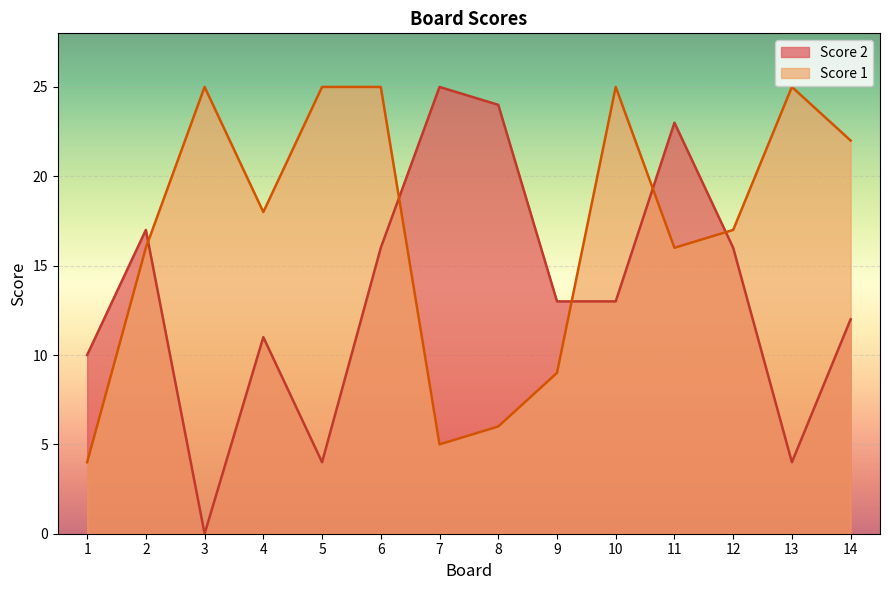

How many series are shown in this chart?

2